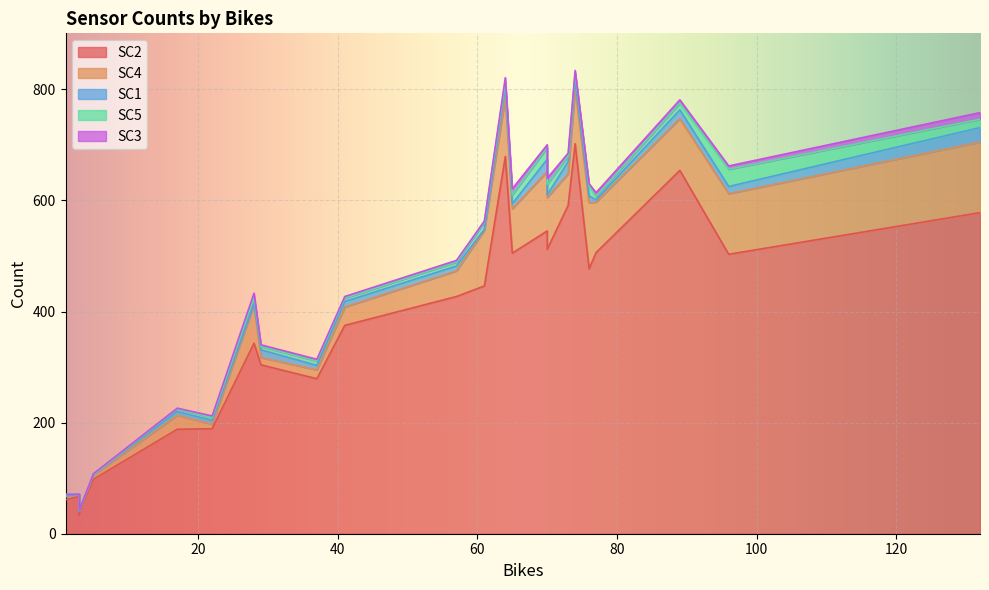

Between 7 and 22, which series saw the biggest shift?

SC2